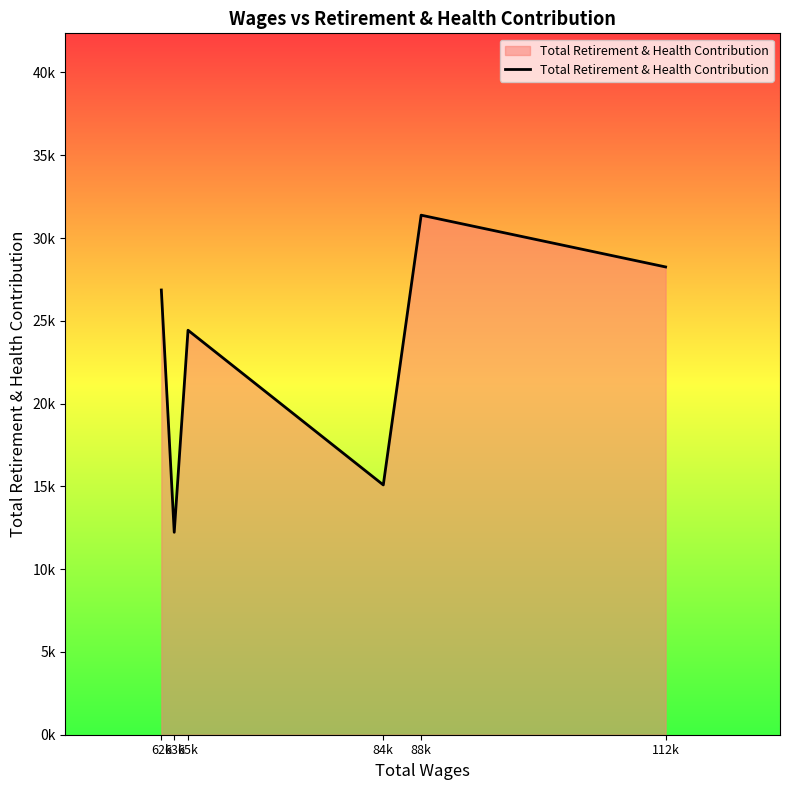

Read the value at 112k.

28253